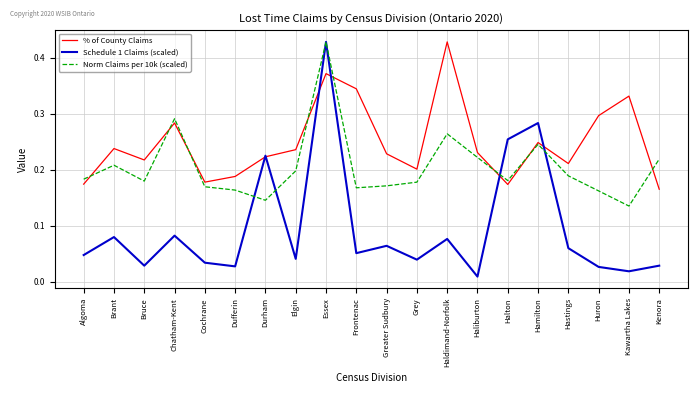

What position from the left is Chatham-Kent?

4